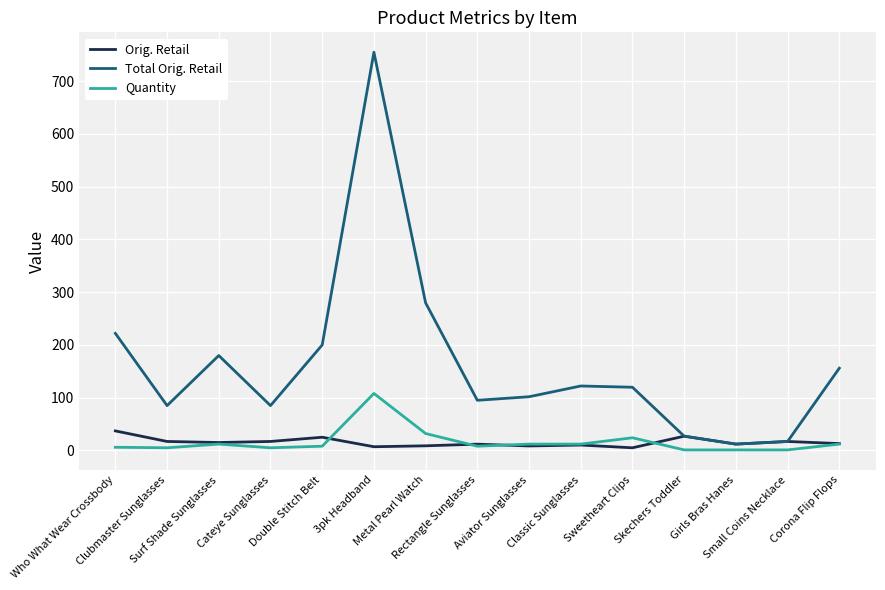

Which series has the largest total across all categories?

Total Orig. Retail